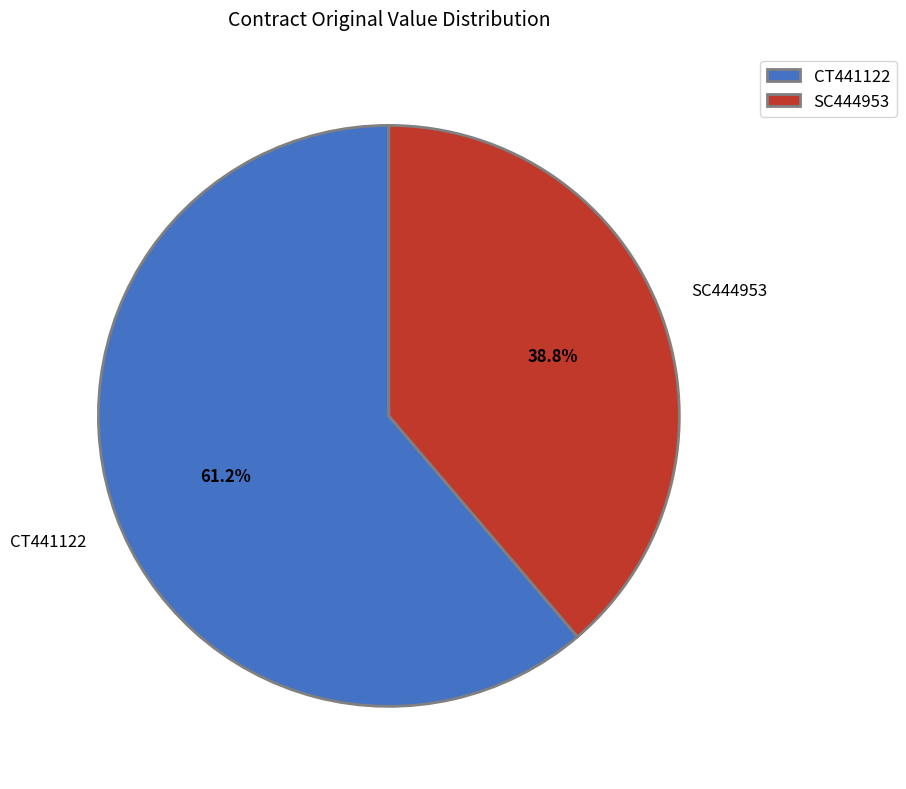

Is there a majority slice in this chart?

Yes